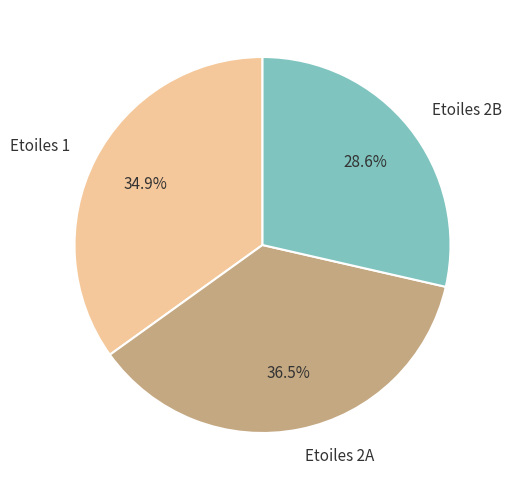

What percentage is NOT represented by Etoiles 1?

65.1%